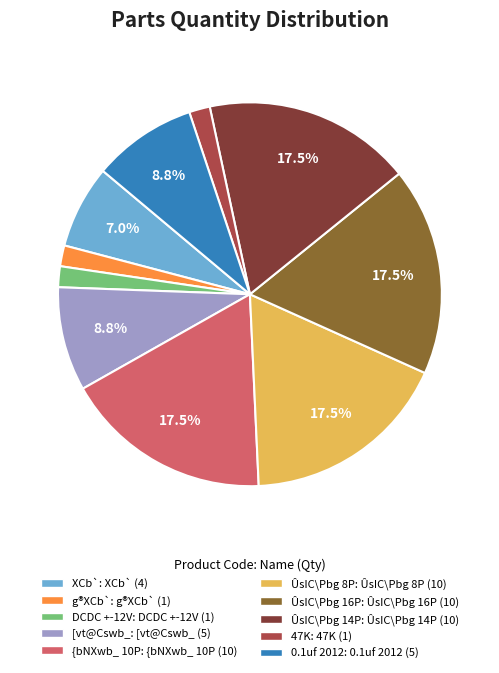

Does any single category account for the majority?

No